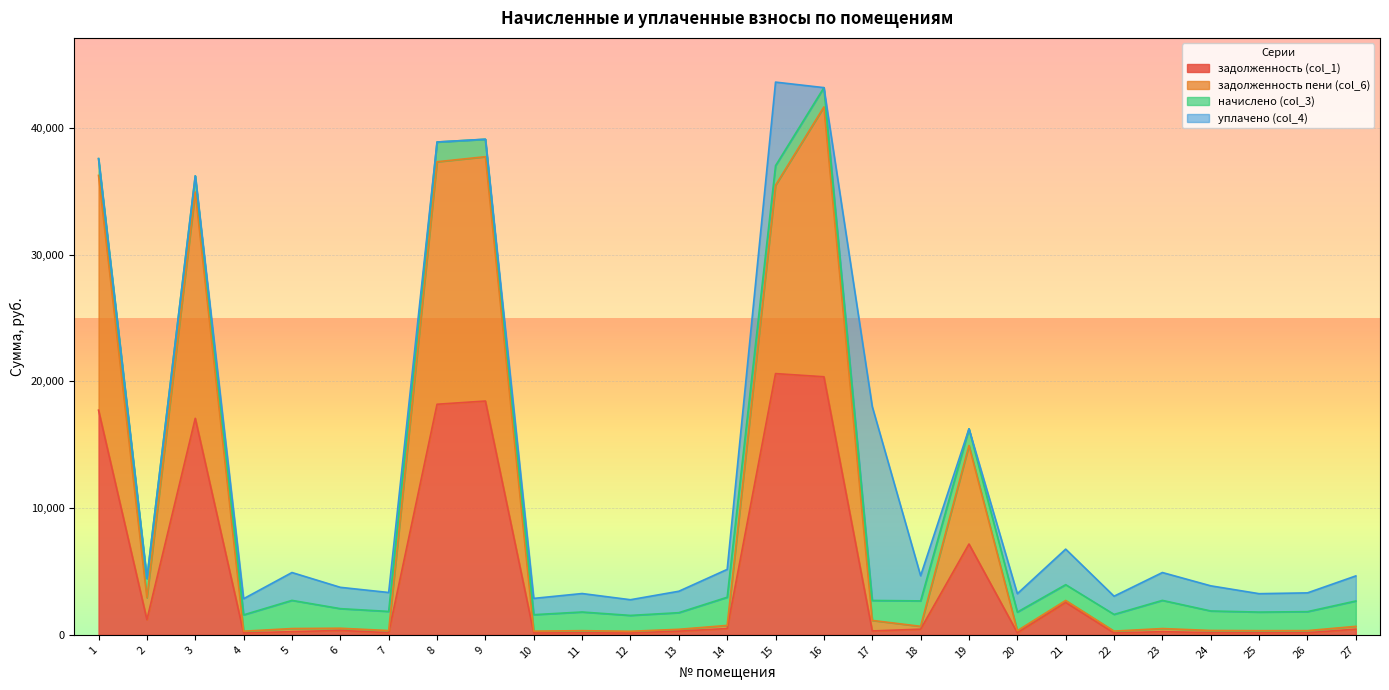

Which series has the largest total across all categories?

задолженность пени (col_6)